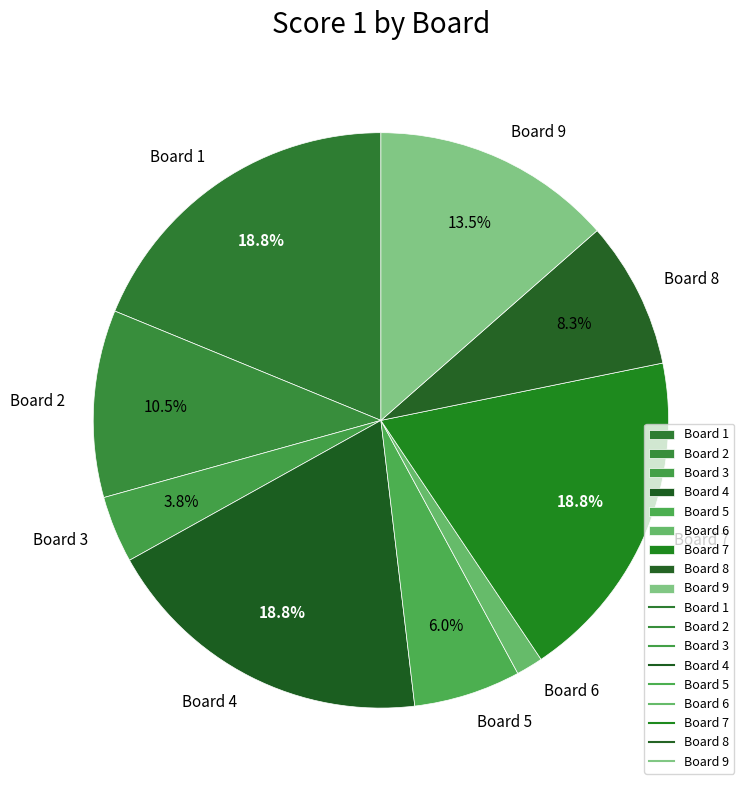

Which category has the smallest portion of the pie?

Board 6